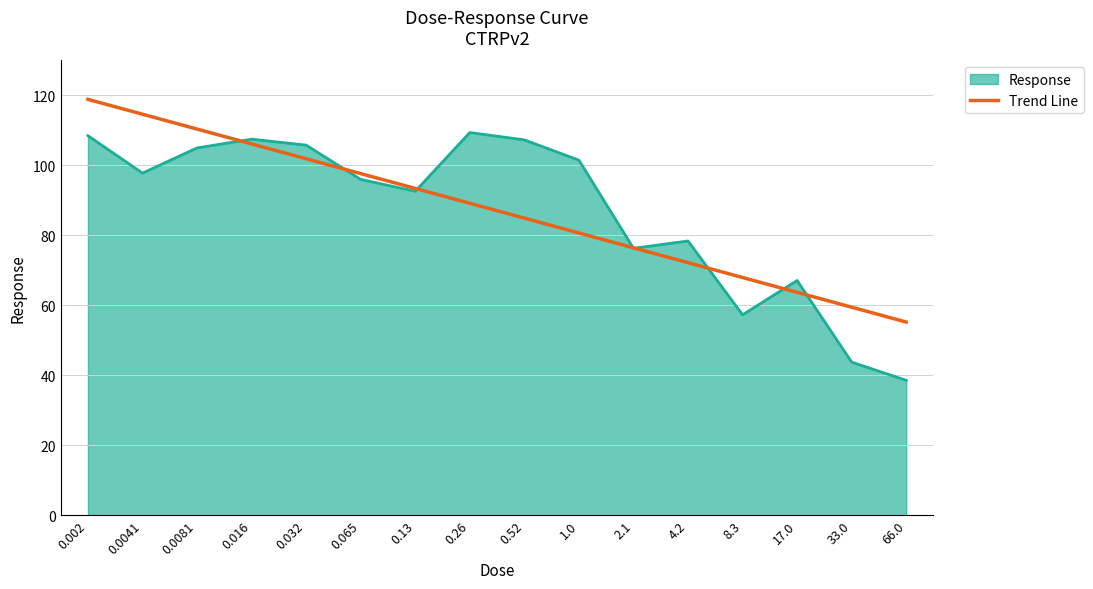

Which category has the lowest value in the Response series?

66.0